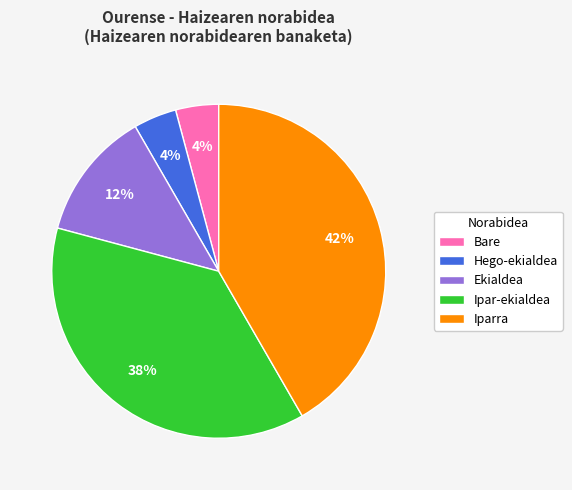

Do Bare and Ipar-ekialdea together represent more than half of the pie?

No